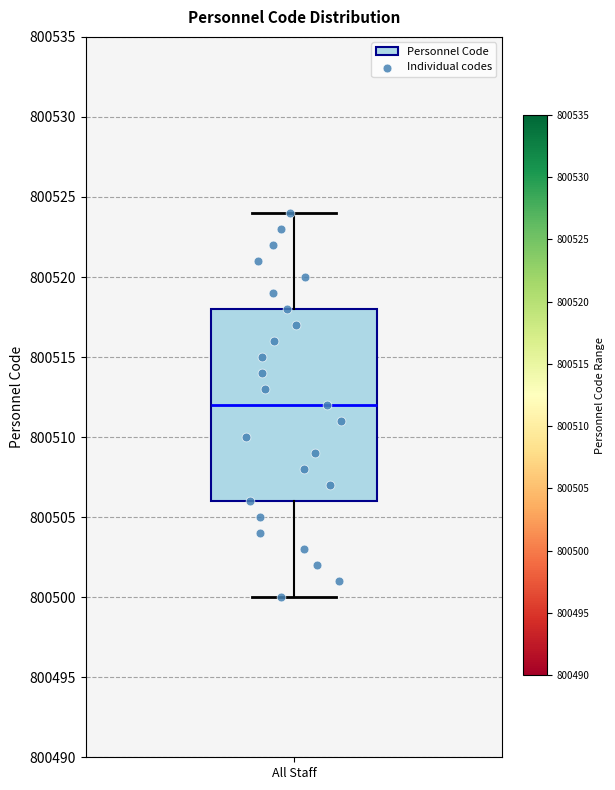

Transcribe this box plot: give where the median line is, the range the box spans, and where the two whiskers end, as read against the y-axis. The values are not printed on the chart, so give them approximately, as read against the axis.

median 800512, box 800506 to 800518, whiskers 800500 to 800524